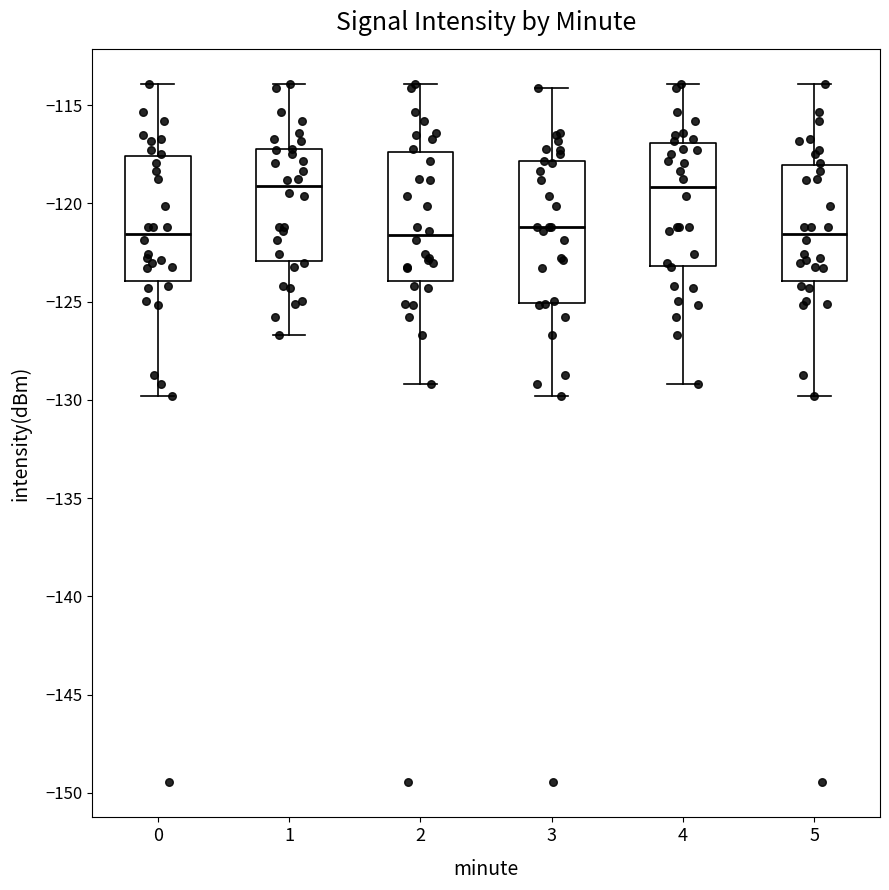

Comparing the boxes themselves (not the whiskers), which one is the tallest?

3